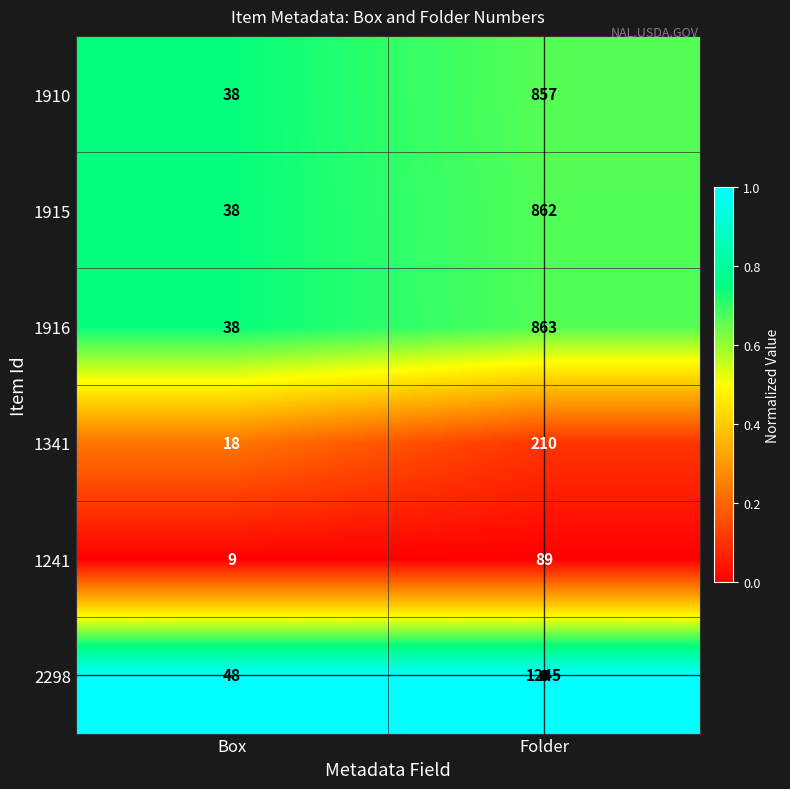

At which label is 2298 closest to 646?

Box